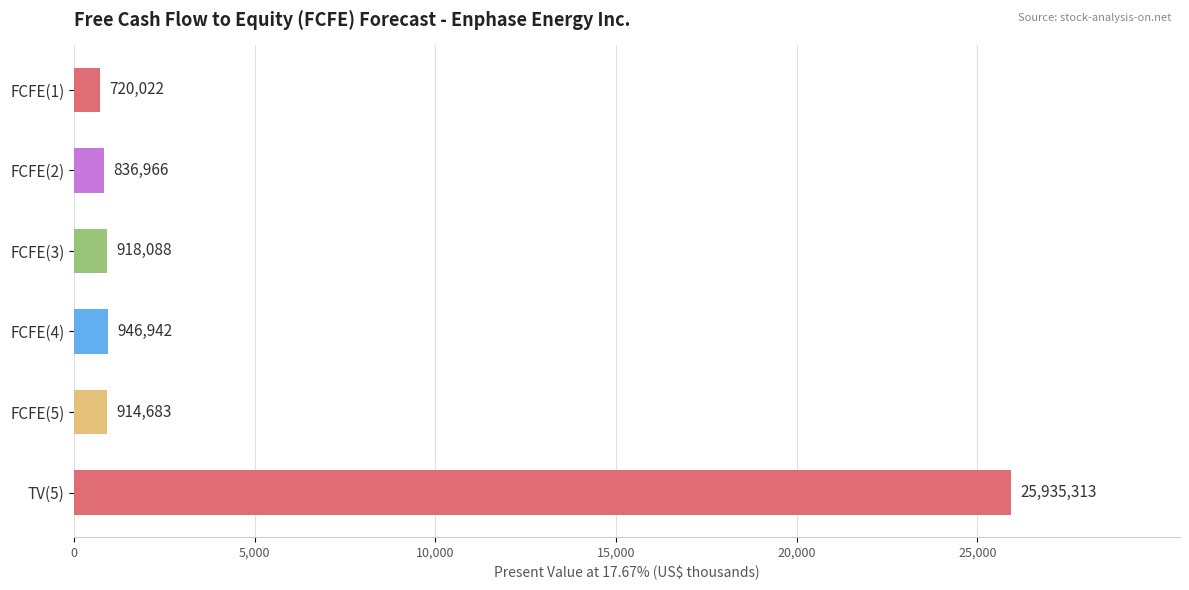

List the labels in order of value, largest first.

TV(5), FCFE(4), FCFE(3), FCFE(5), FCFE(2), FCFE(1)